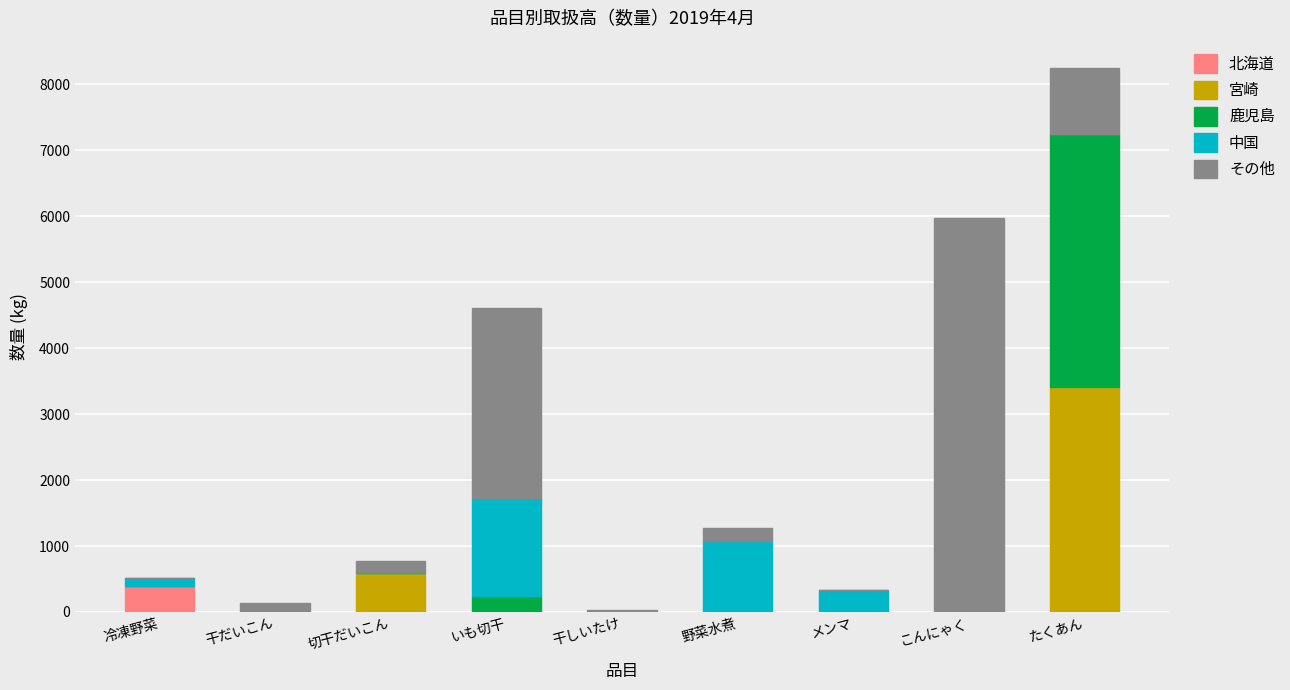

What is the highest value of the 北海道 series?

400